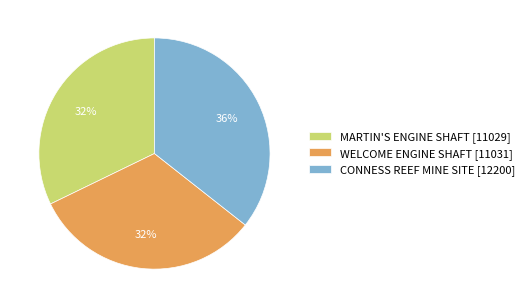

What is the ratio of the value at MARTIN'S ENGINE SHAFT to the value at CONNESS REEF MINE SITE?

0.9